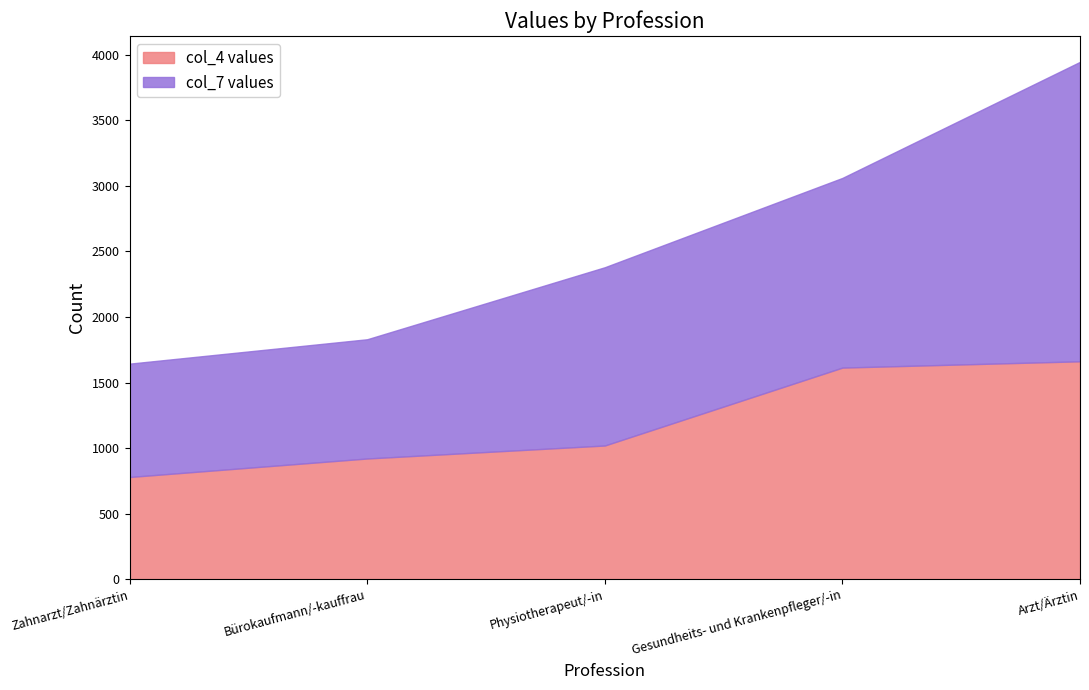

What is the smallest value displayed?

780